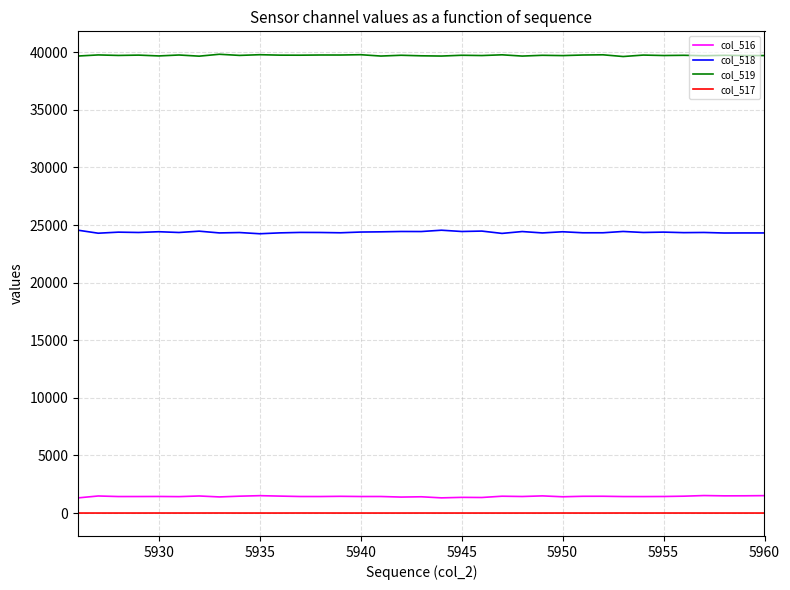

True or false: col_518 and col_519 intersect in this chart.

False